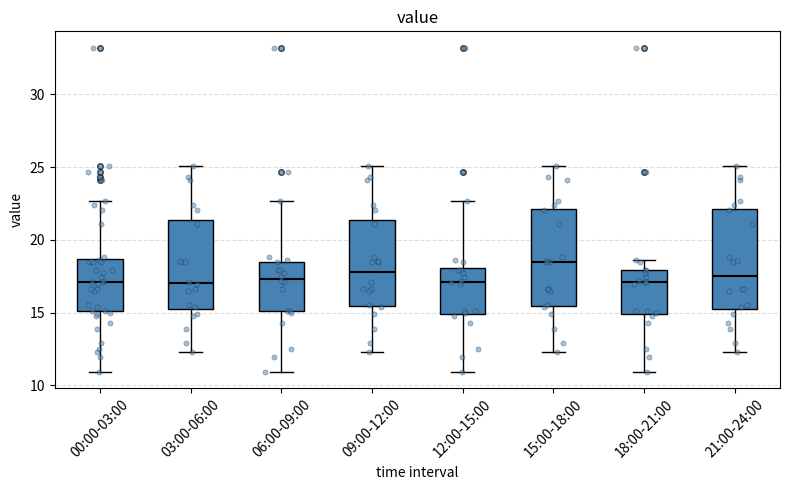

Reading left to right, transcribe this box plot: for each box, give where its median line is, the range the box spans, and where its two whiskers end, as read against the y-axis. The values are not printed on the chart, so give them approximately, as read against the axis.

00:00-03:00: median 17.0, box 15.0 to 18.5, whiskers 11.0 to 22.5
03:00-06:00: median 17.0, box 15.5 to 21.5, whiskers 12.5 to 25.0
06:00-09:00: median 17.5, box 15.0 to 18.5, whiskers 11.0 to 22.5
09:00-12:00: median 18.0, box 15.5 to 21.5, whiskers 12.5 to 25.0
12:00-15:00: median 17.0, box 15.0 to 18.0, whiskers 11.0 to 22.5
15:00-18:00: median 18.5, box 15.5 to 22.0, whiskers 12.5 to 25.0
18:00-21:00: median 17.0, box 15.0 to 18.0, whiskers 11.0 to 18.5
21:00-24:00: median 17.5, box 15.5 to 22.0, whiskers 12.5 to 25.0